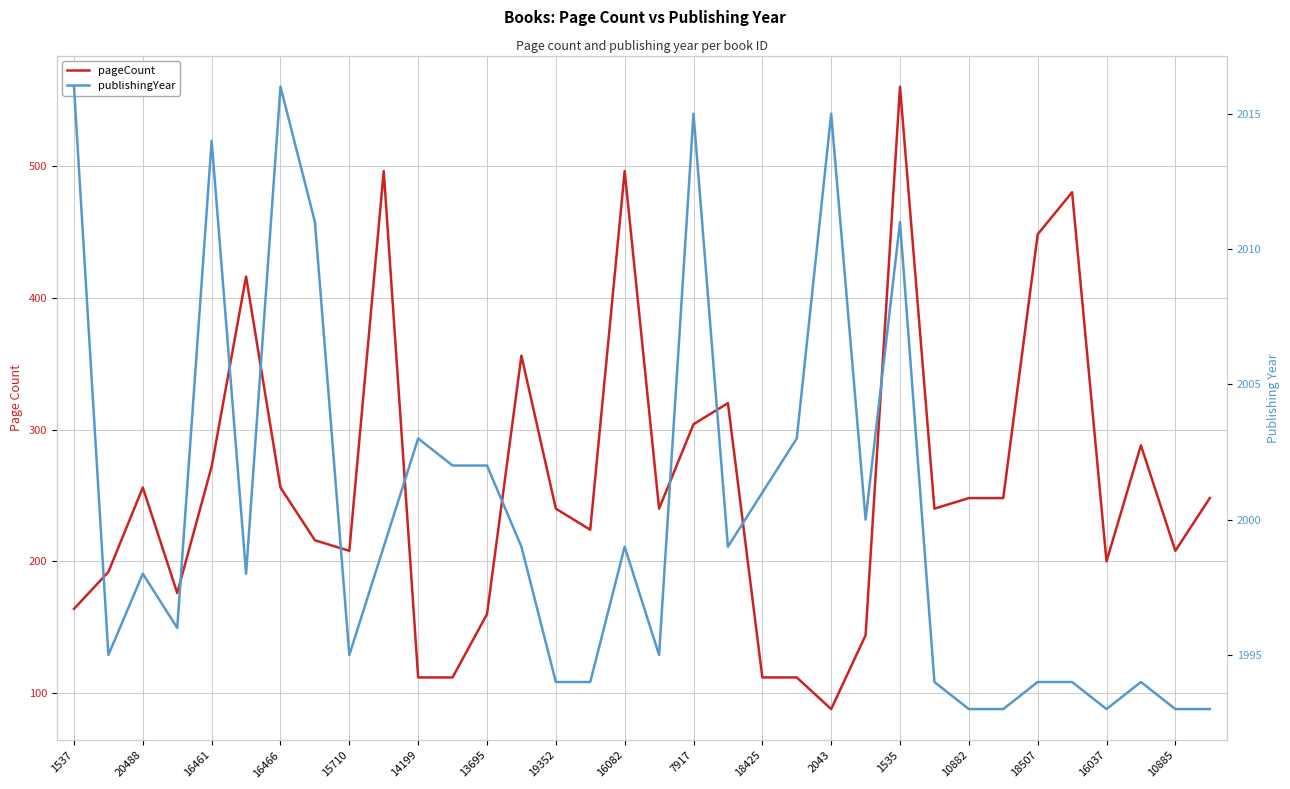

Where does the publishingYear series first go above 1999?

1537